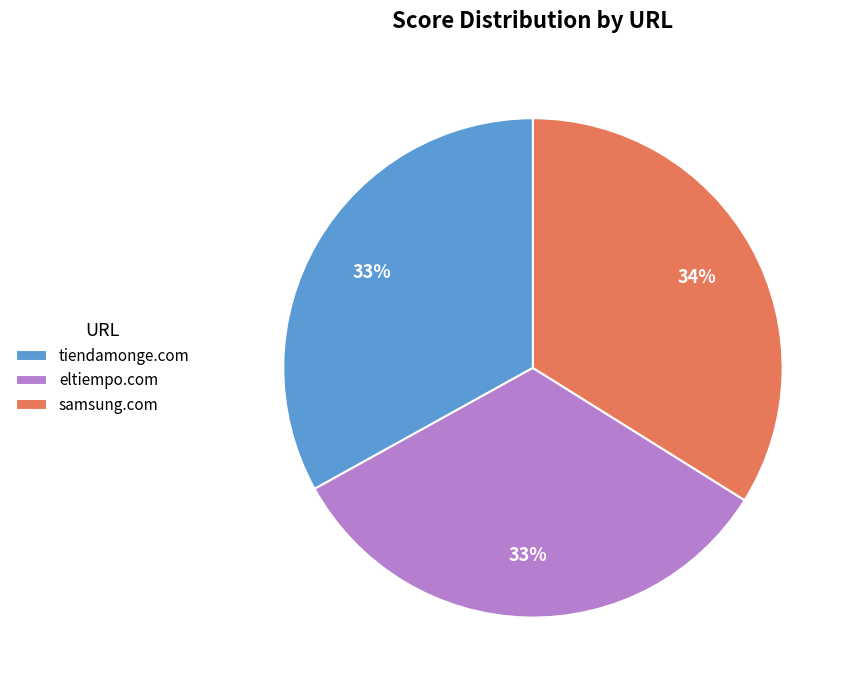

Combined, do tiendamonge.com and samsung.com account for over 50%?

Yes